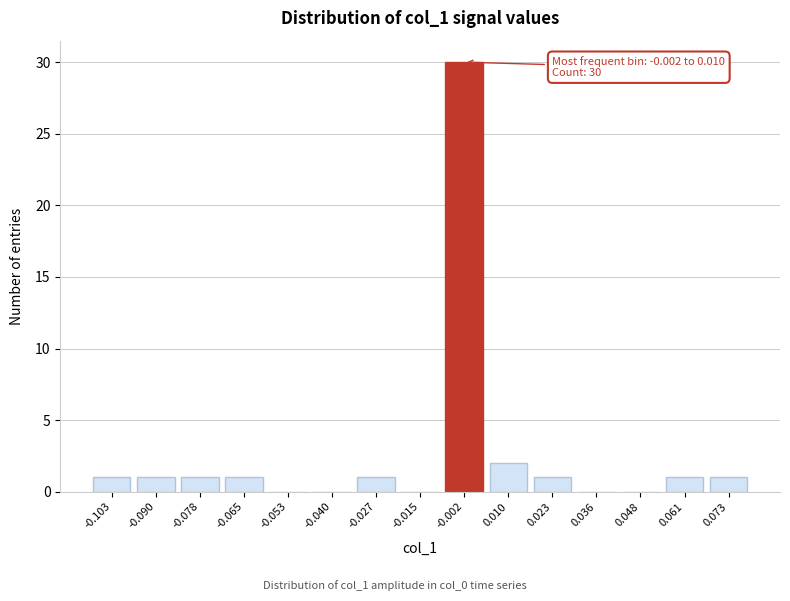

Reading left to right, transcribe all the data shown in this chart.

-0.103=1	-0.090=1	-0.078=1	-0.065=1	-0.053=0	-0.040=0	-0.027=1	-0.015=0	-0.002=30	0.010=2	0.023=1	0.036=0	0.048=0	0.061=1	0.073=1